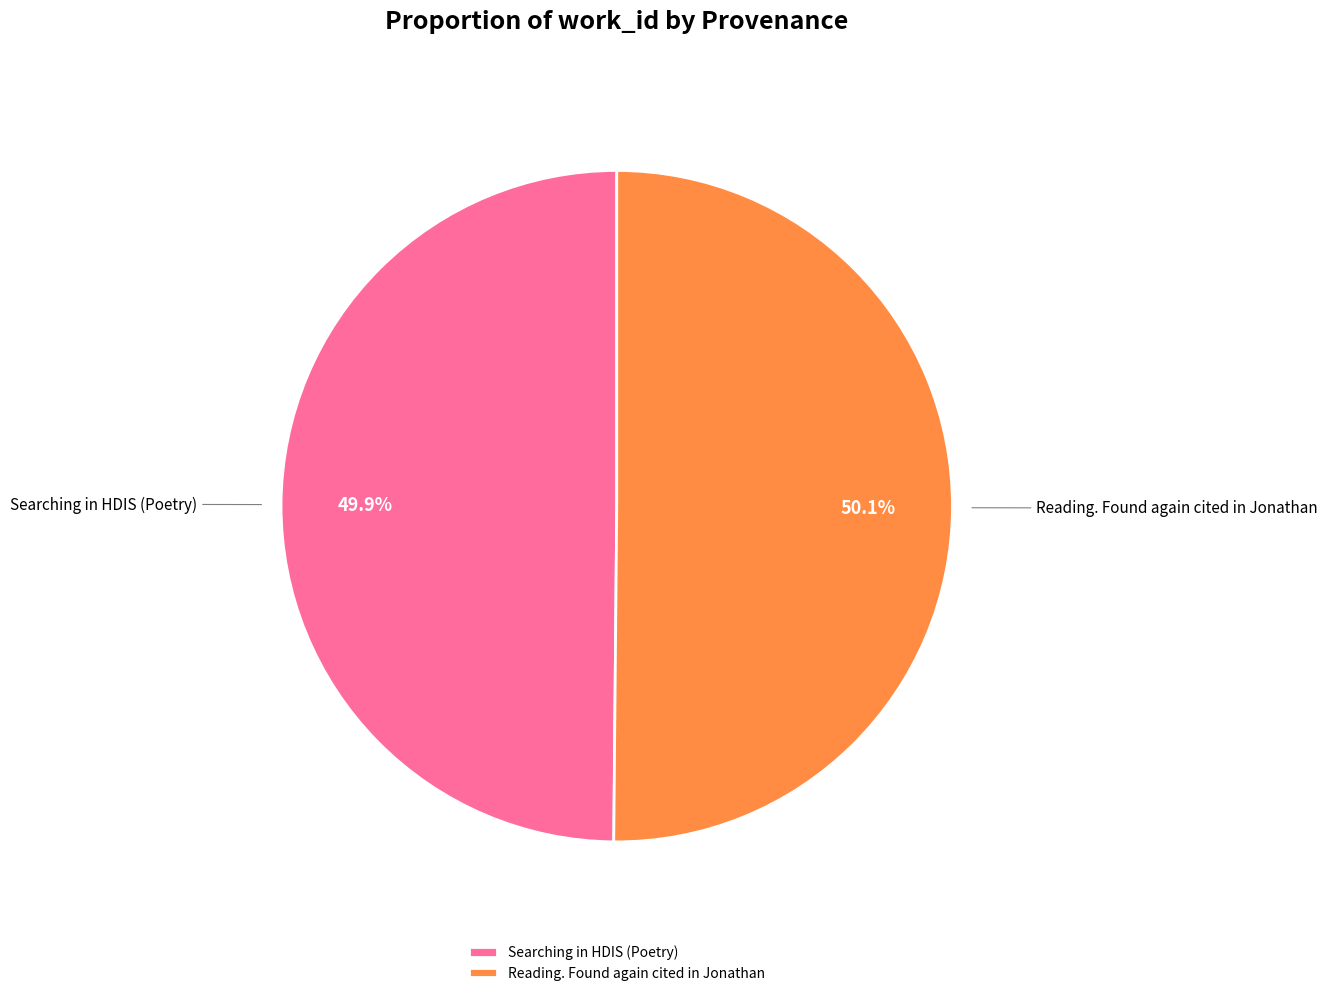

True or false: Reading. Found again cited in Jonathan accounts for 50% of the total.

True